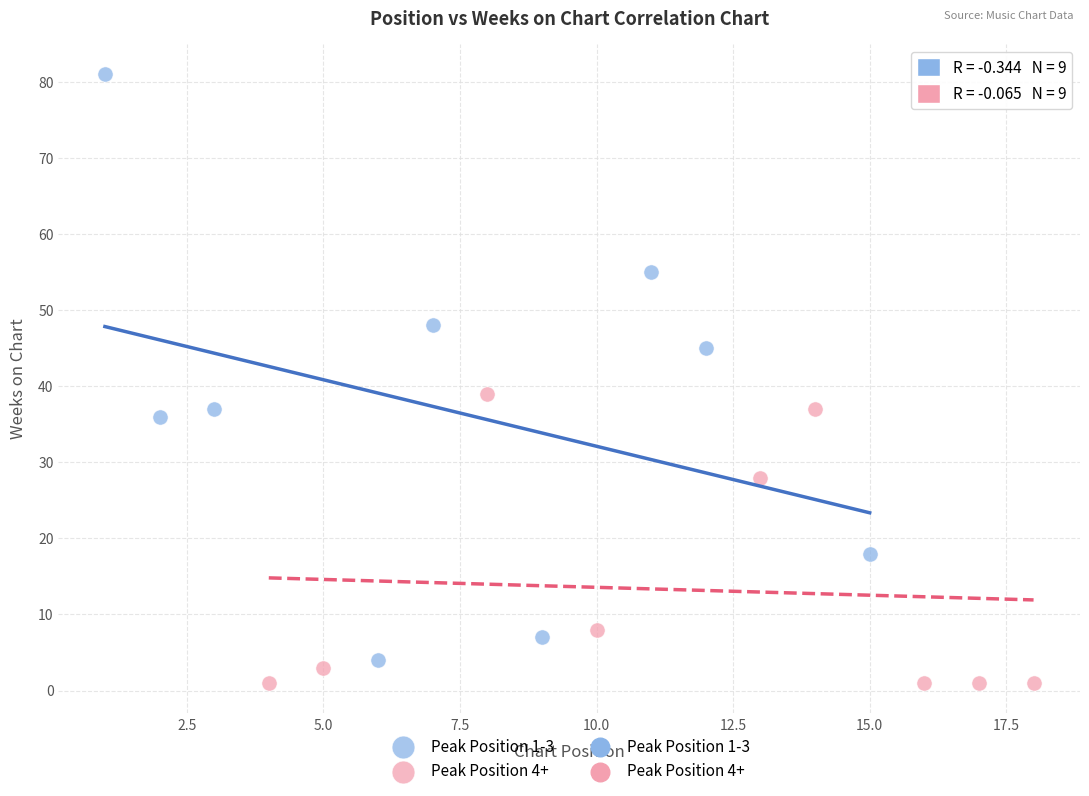

Which series contains the highest Y value?

Peak Position 1-3